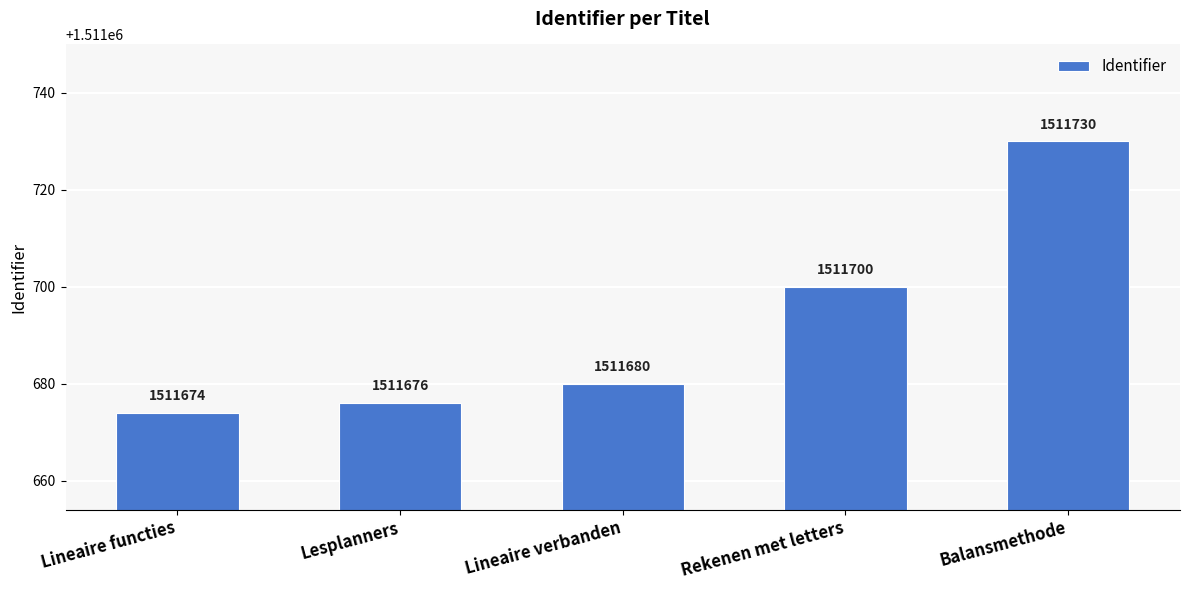

Reading right to left, list all the values displayed in this chart.

1511730	1511700	1511680	1511676	1511674